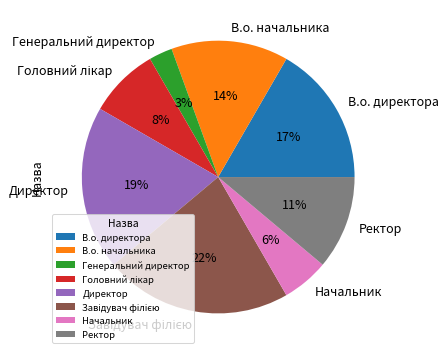

Is Директор the majority of the pie?

No